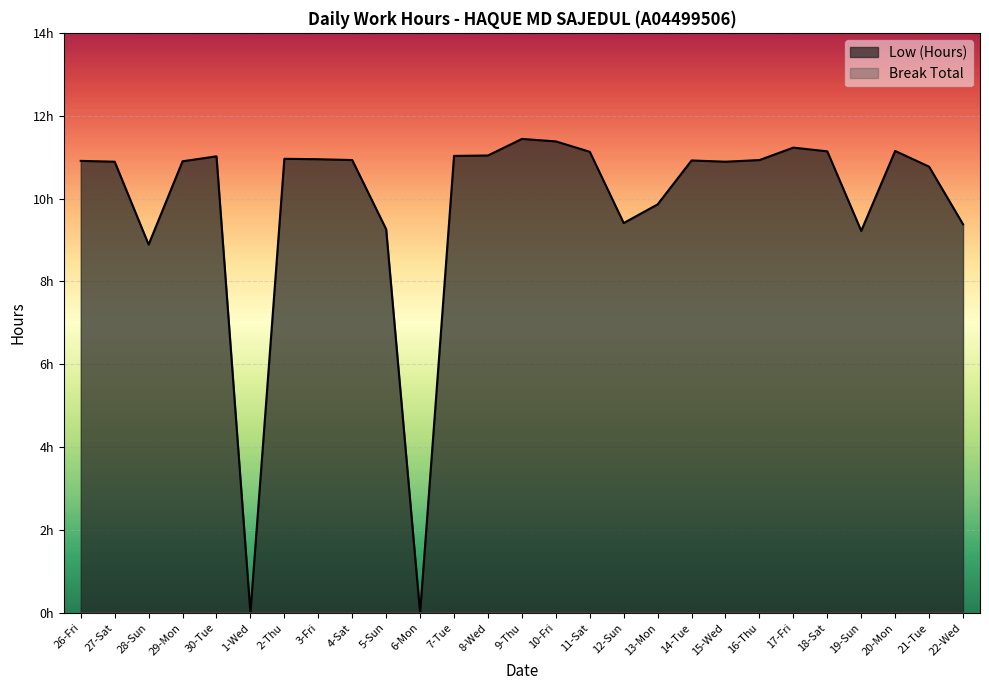

How many interior local peaks (higher than both neighbors) does the data have?

6